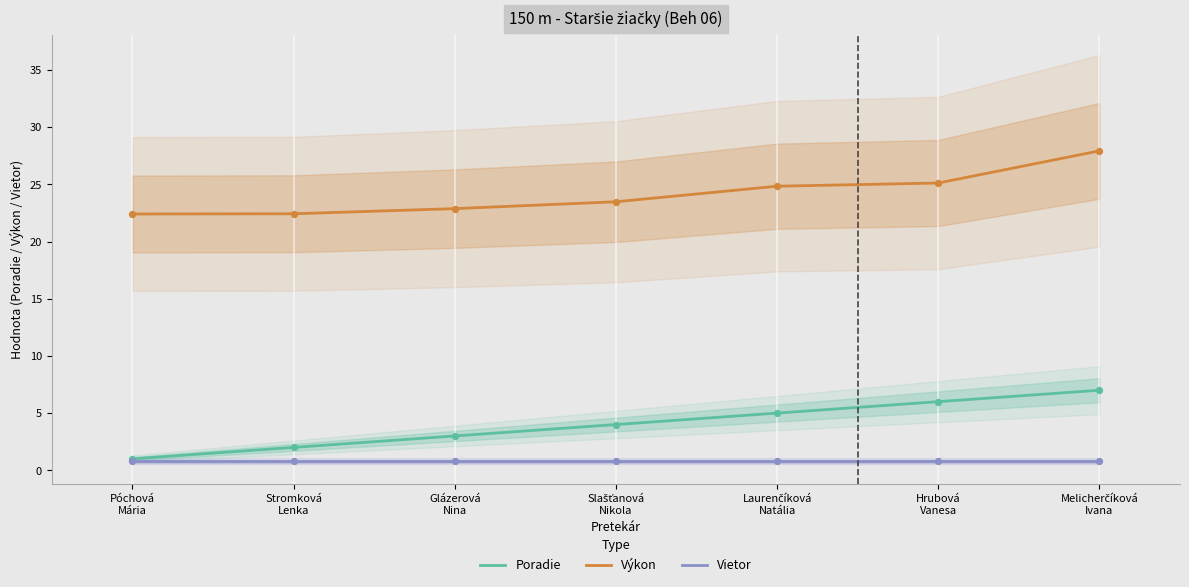

What are all the series names shown in the legend?

Poradie, Výkon, Vietor